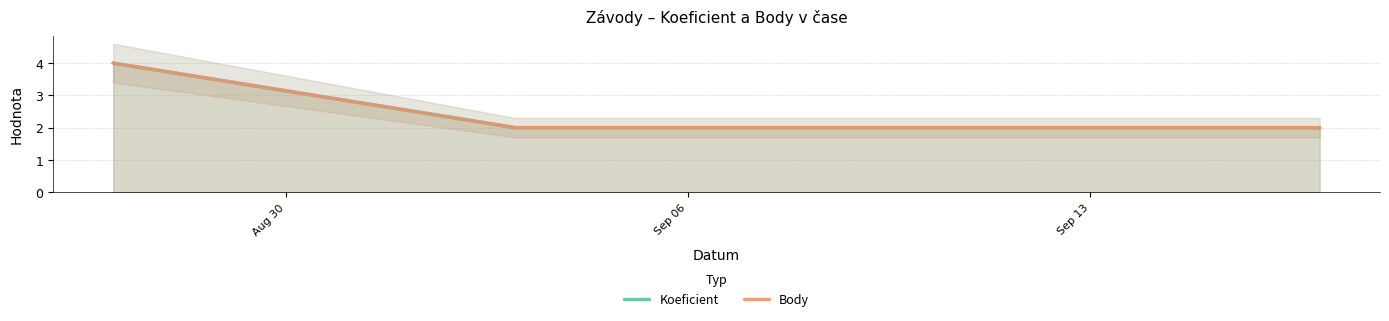

Which series has the widest spread of values?

Koeficient